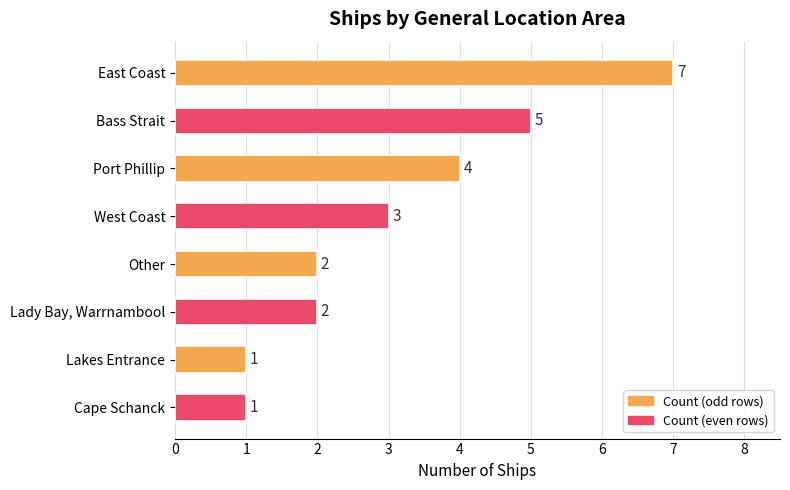

What is the greatest value displayed?

7